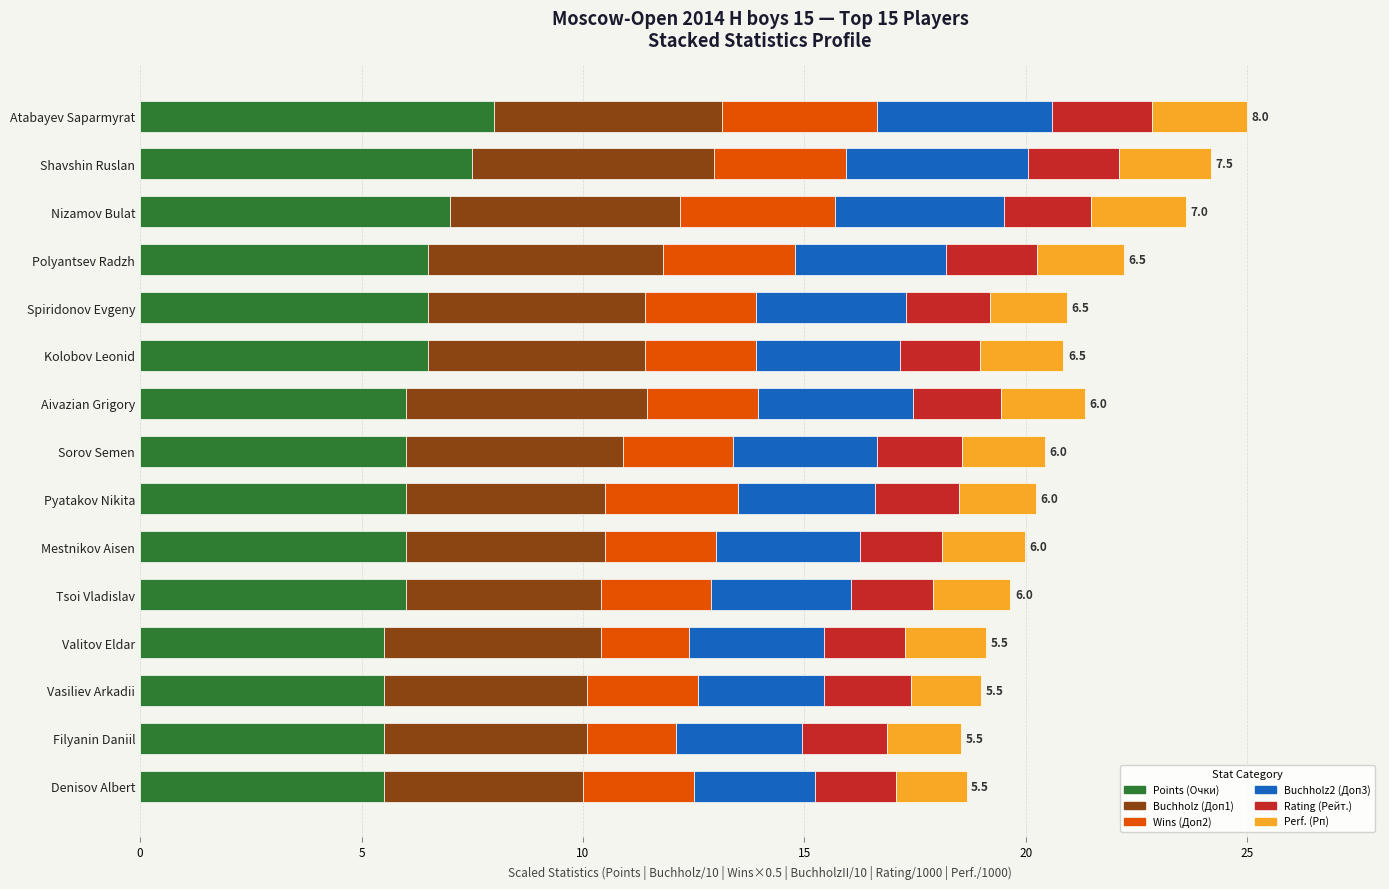

What is the average value of the Points (Очки) series?

6.3